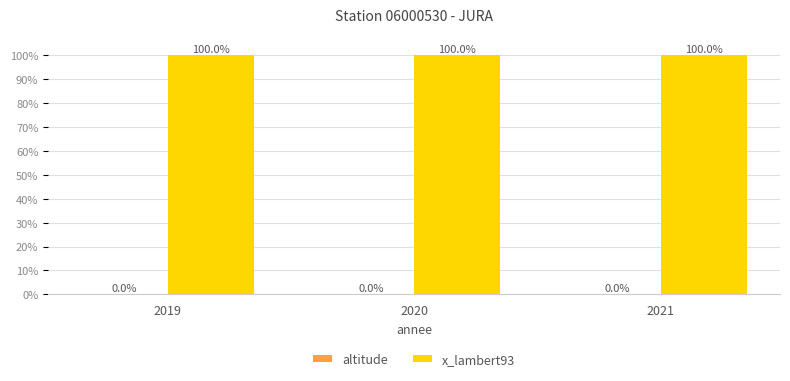

Which series has the widest spread of values?

altitude